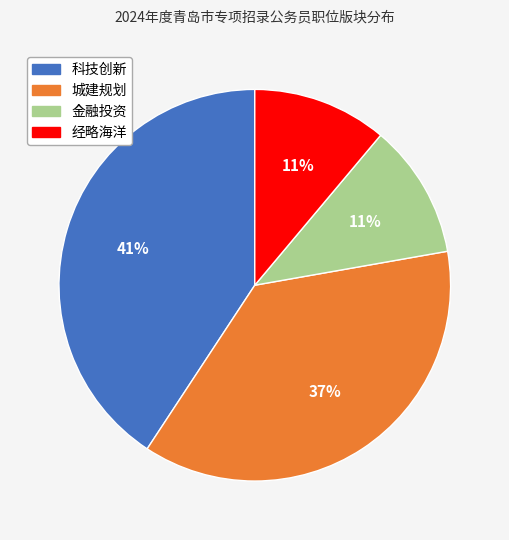

Does any single category account for the majority?

No